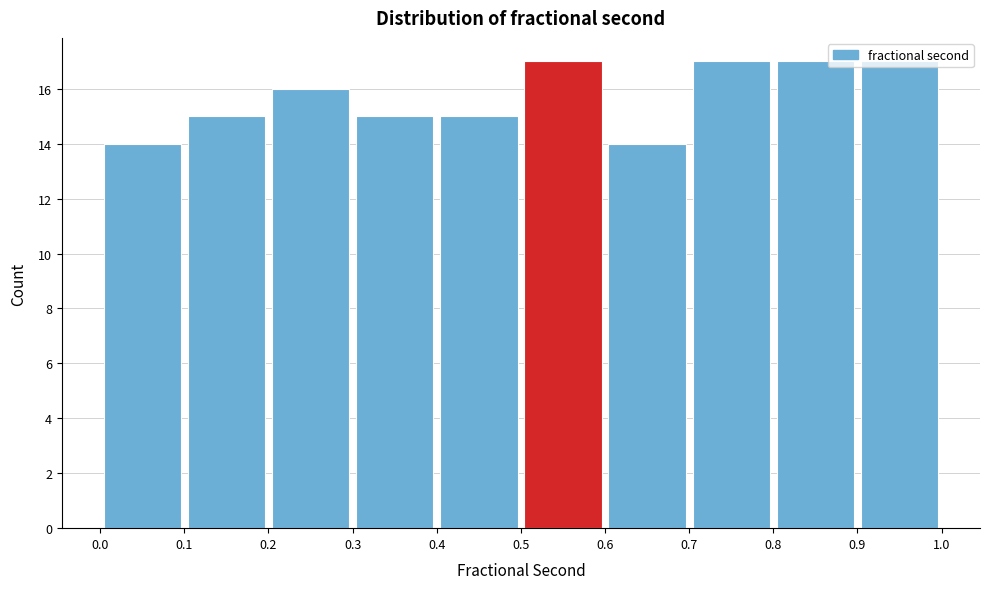

Reading left to right, transcribe this chart: for each bar, give the range it covers on the x-axis and its height. The values are not printed on the chart, so give them approximately, as read against the axis.

0.0 to 0.1: 14
0.1 to 0.2: 15
0.2 to 0.3: 16
0.3 to 0.4: 15
0.4 to 0.5: 15
0.5 to 0.6: 17
0.6 to 0.7: 14
0.7 to 0.8: 17
0.8 to 0.9: 17
0.9 to 1.0: 17